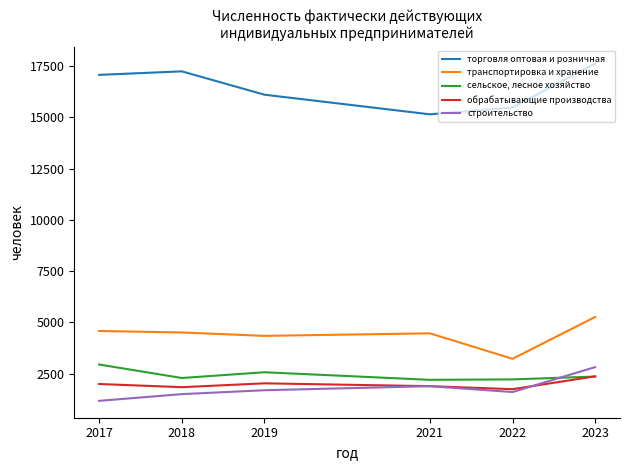

How many distinct data groups are displayed?

5